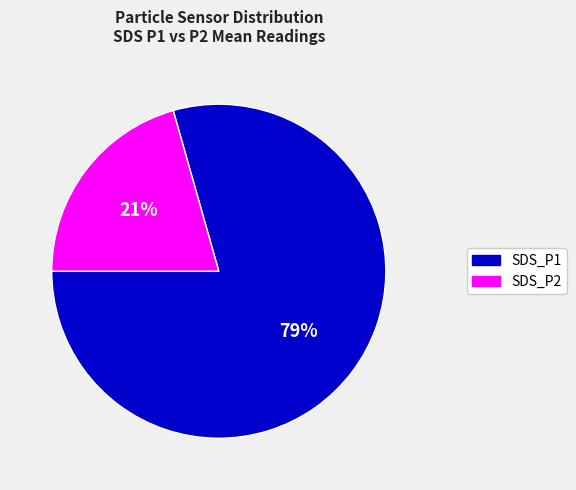

Is there any slice that represents more than half of the pie?

Yes